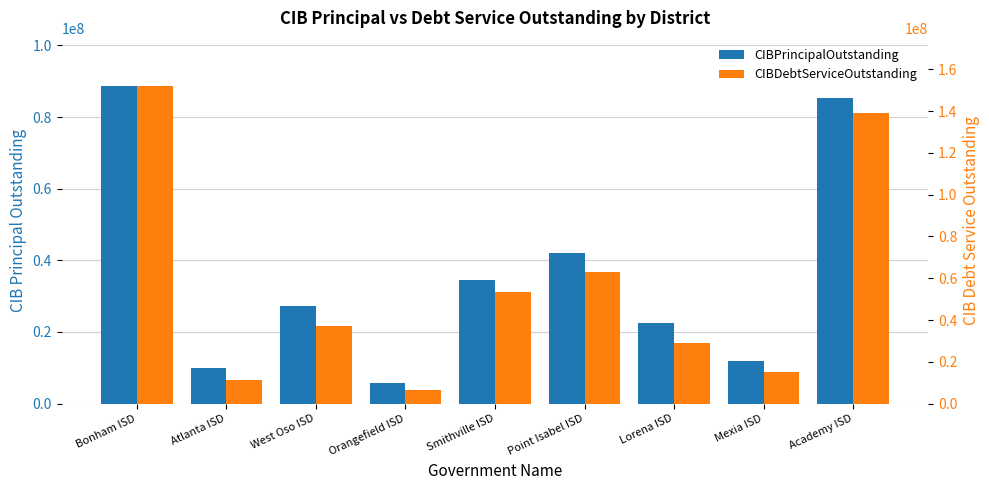

At which category does the chart reach its peak across all series?

Bonham ISD